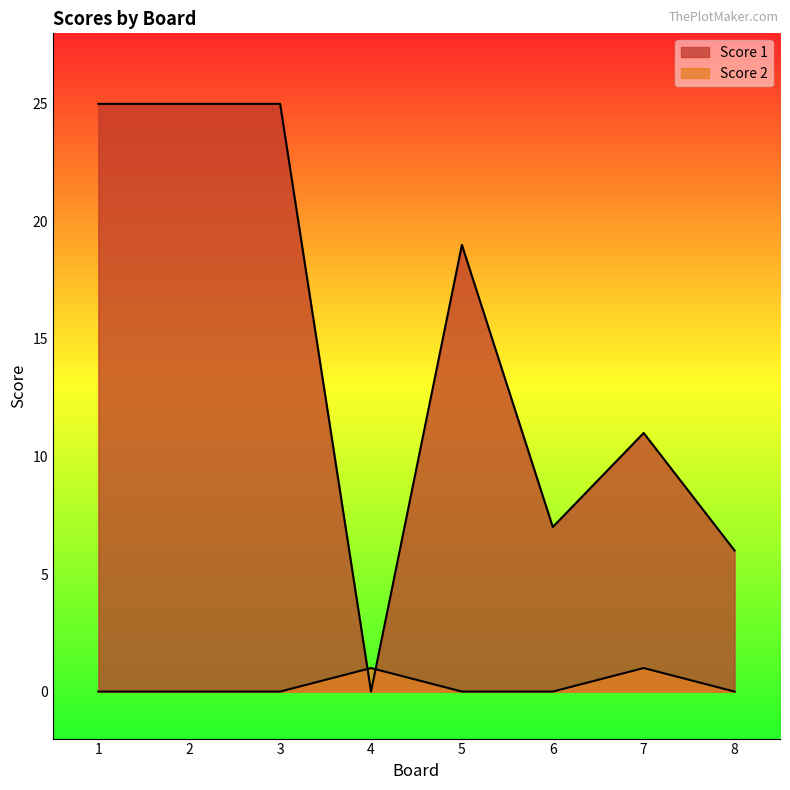

What is the total value across all series at 2?

25